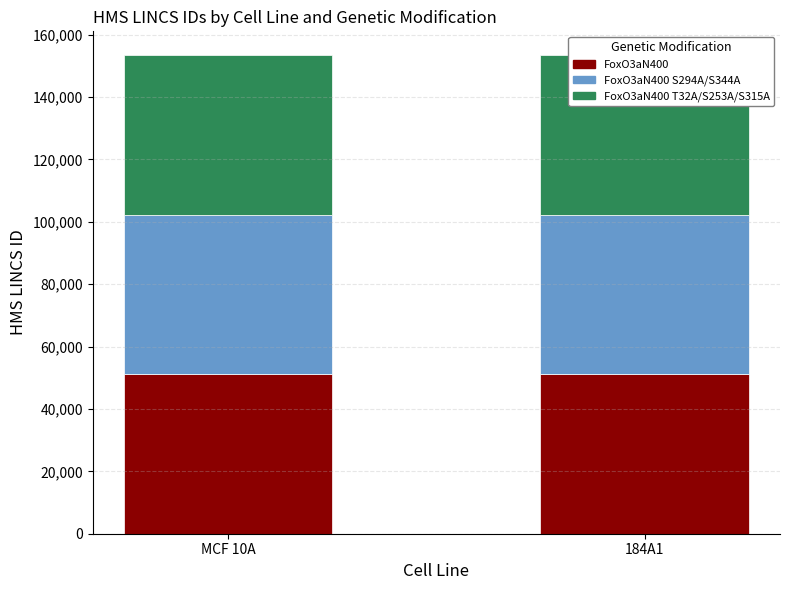

Count the FoxO3aN400 S294A/S344A values in the range 51127 to 51130.

2